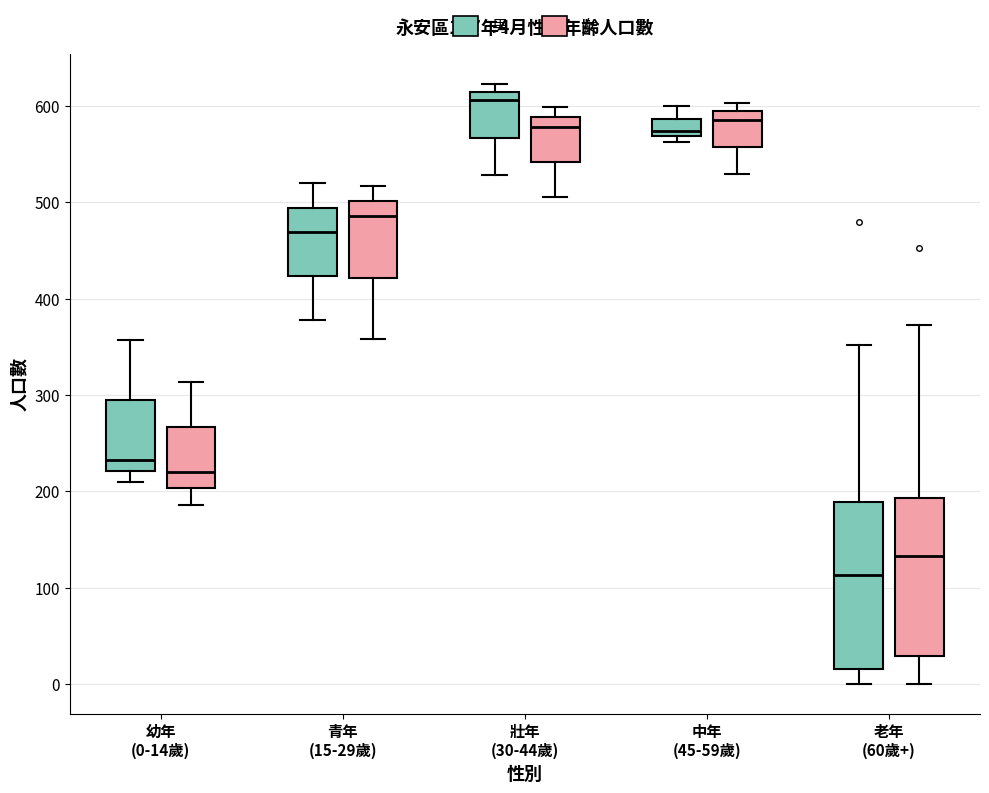

Which box has the lowest median line?

老年 (60歲+) (男)